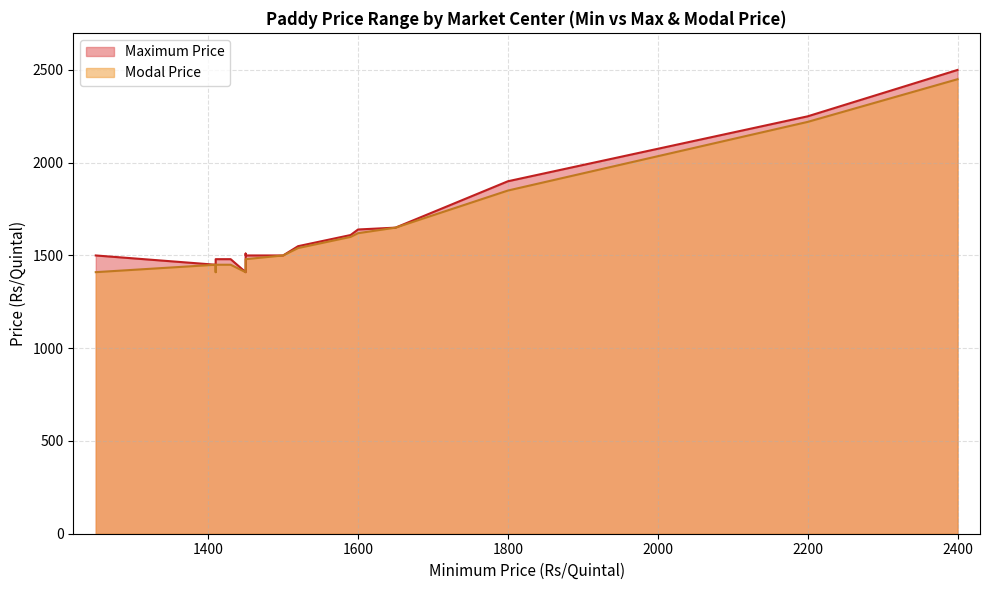

At which category is the sum across all series the highest?

2400